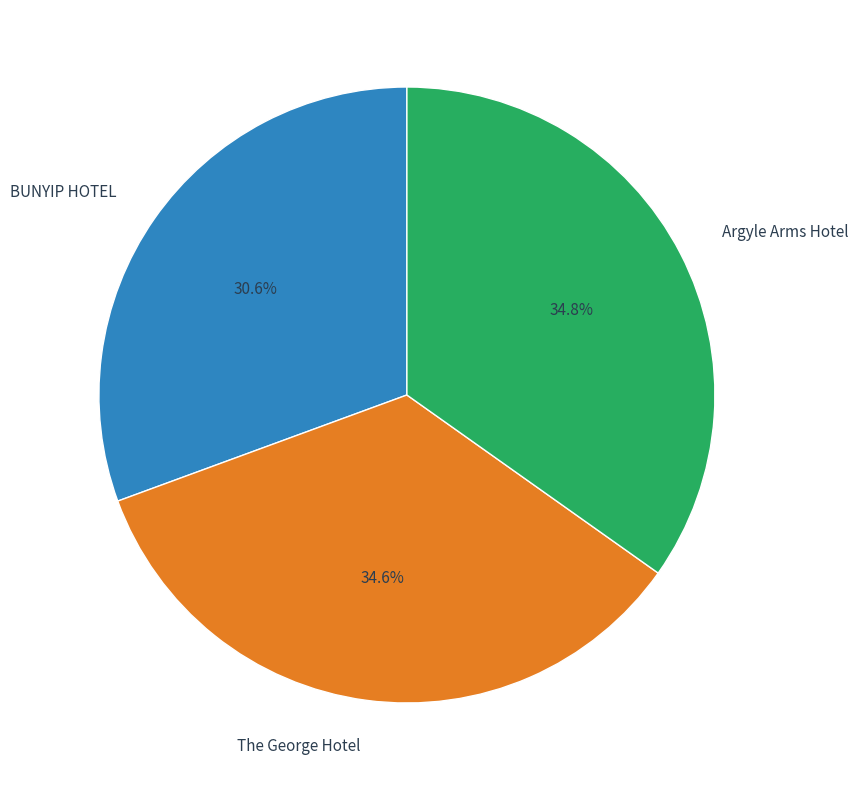

To the nearest percent, what percentage of the pie is Argyle Arms Hotel?

35%